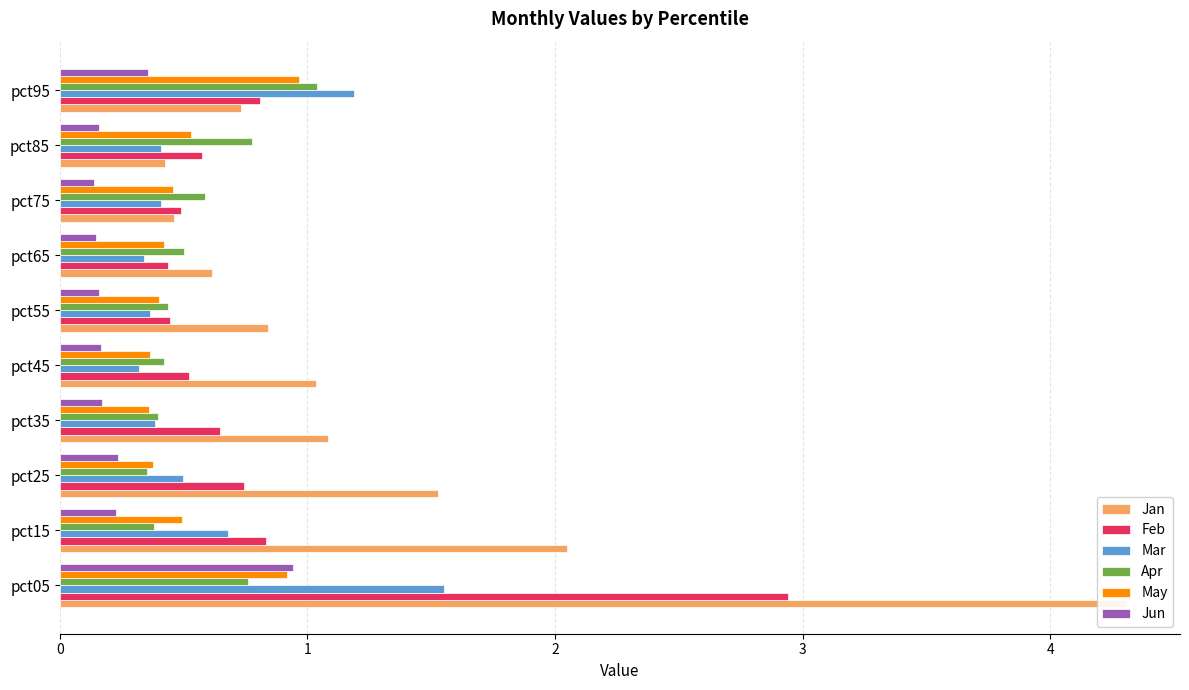

The Apr series shows 0.8 at pct85. True or false?

True